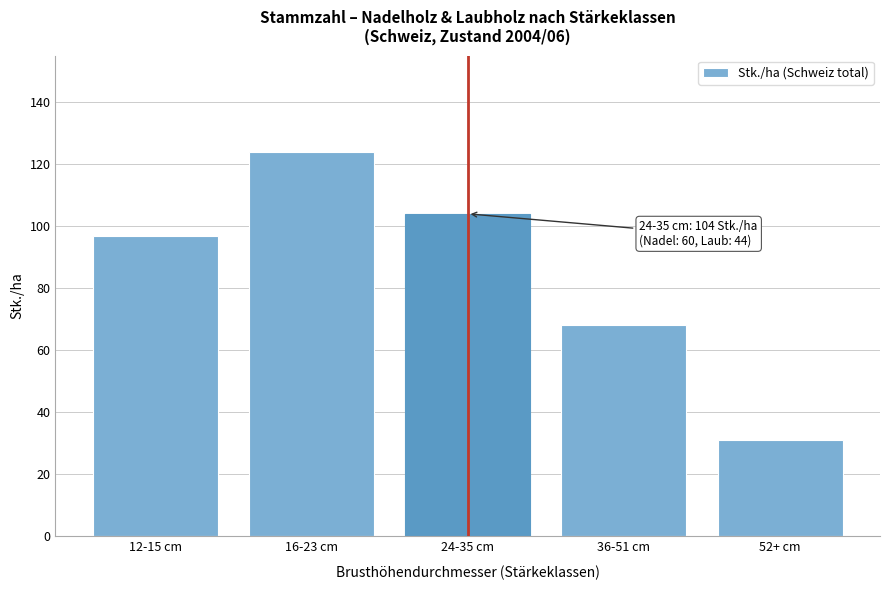

Reading right to left, what are all the values shown in this chart?

52+ cm=31	36-51 cm=68	24-35 cm=104	16-23 cm=124	12-15 cm=97